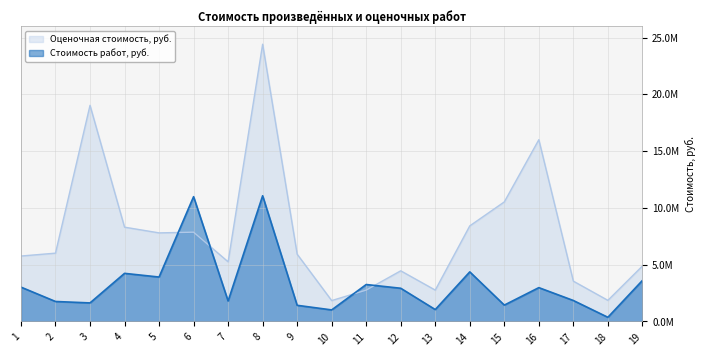

The Стоимость работ, руб. series shows 6169431.2 at 5. True or false?

False